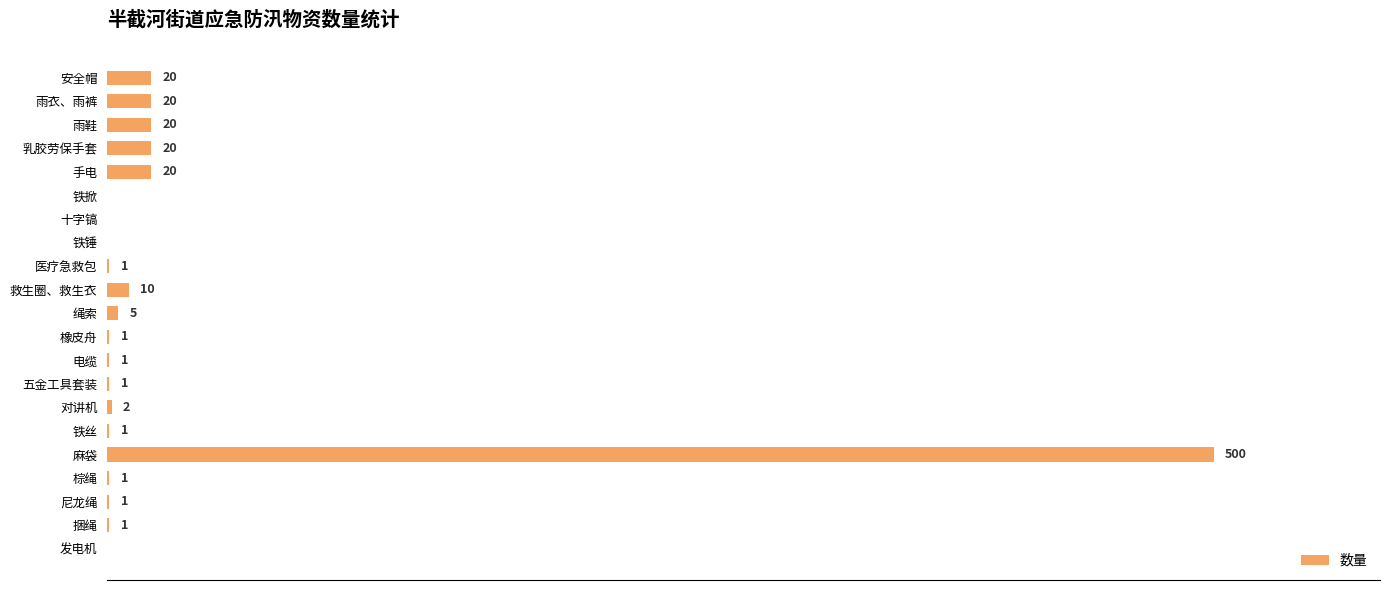

Which category has the highest value across all series?

麻袋